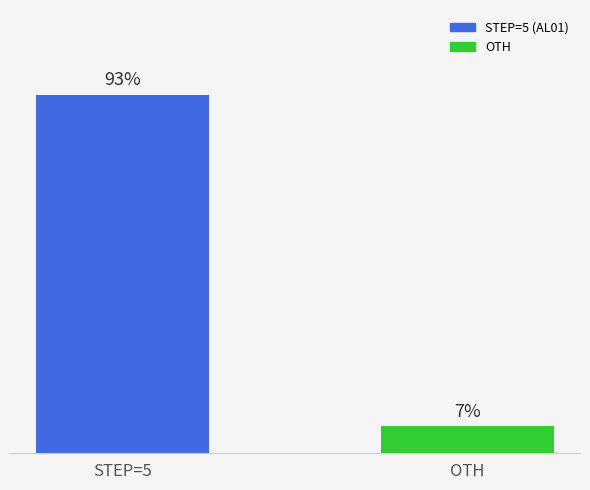

Between OTH and STEP=5, which is larger?

STEP=5